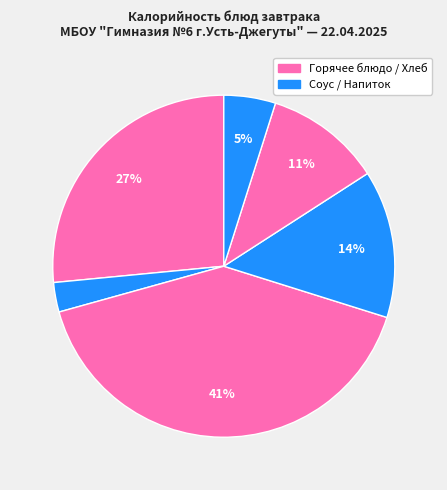

What is the largest slice in the pie chart?

Каша гречневая рассыпчатая